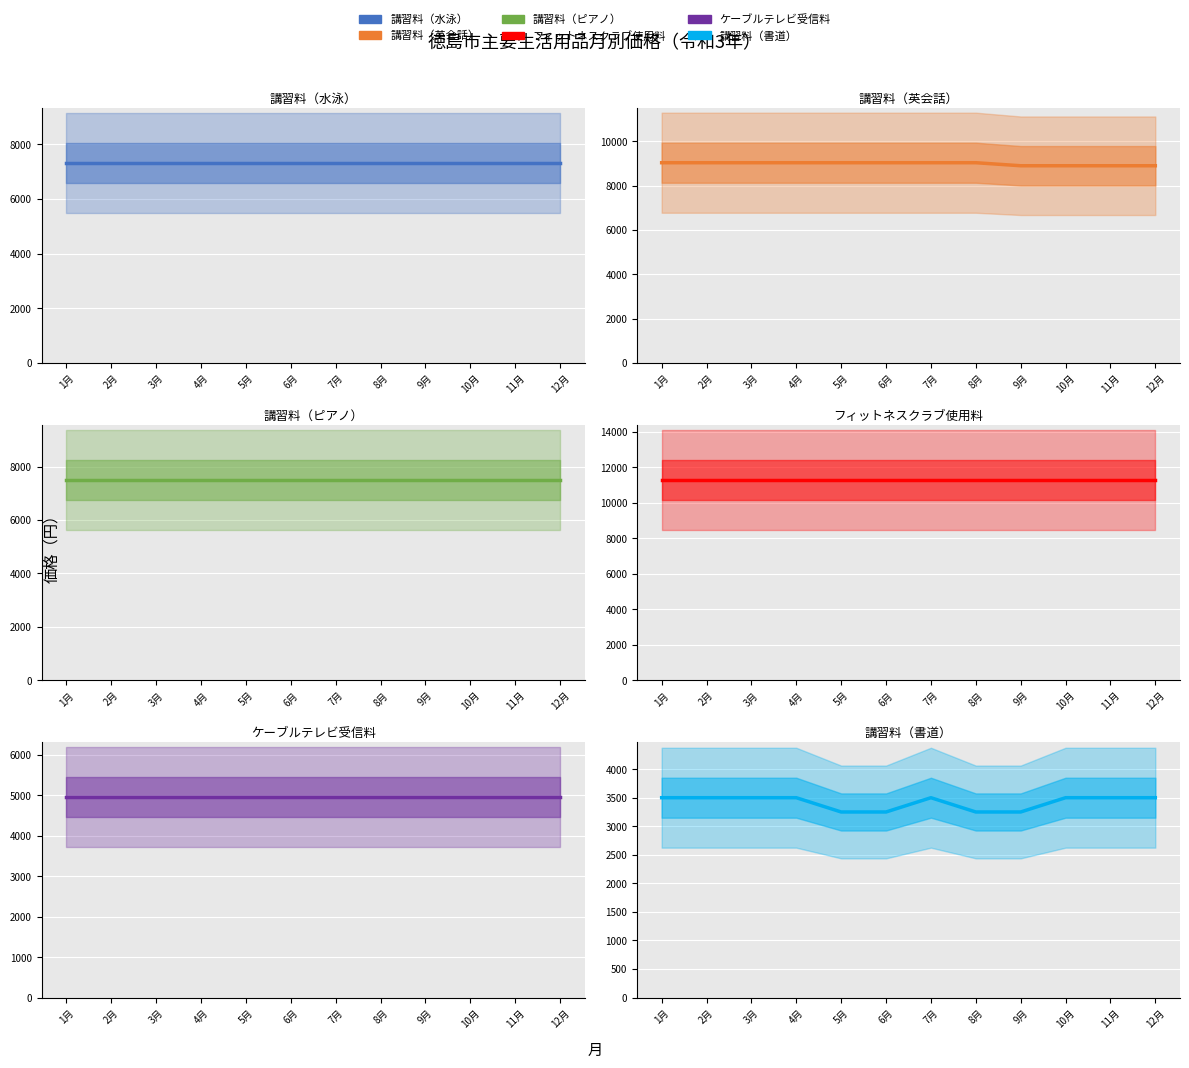

List the labels in order of ケーブルテレビ受信料 value, largest first.

1月, 2月, 3月, 4月, 5月, 6月, 7月, 8月, 9月, 10月, 11月, 12月